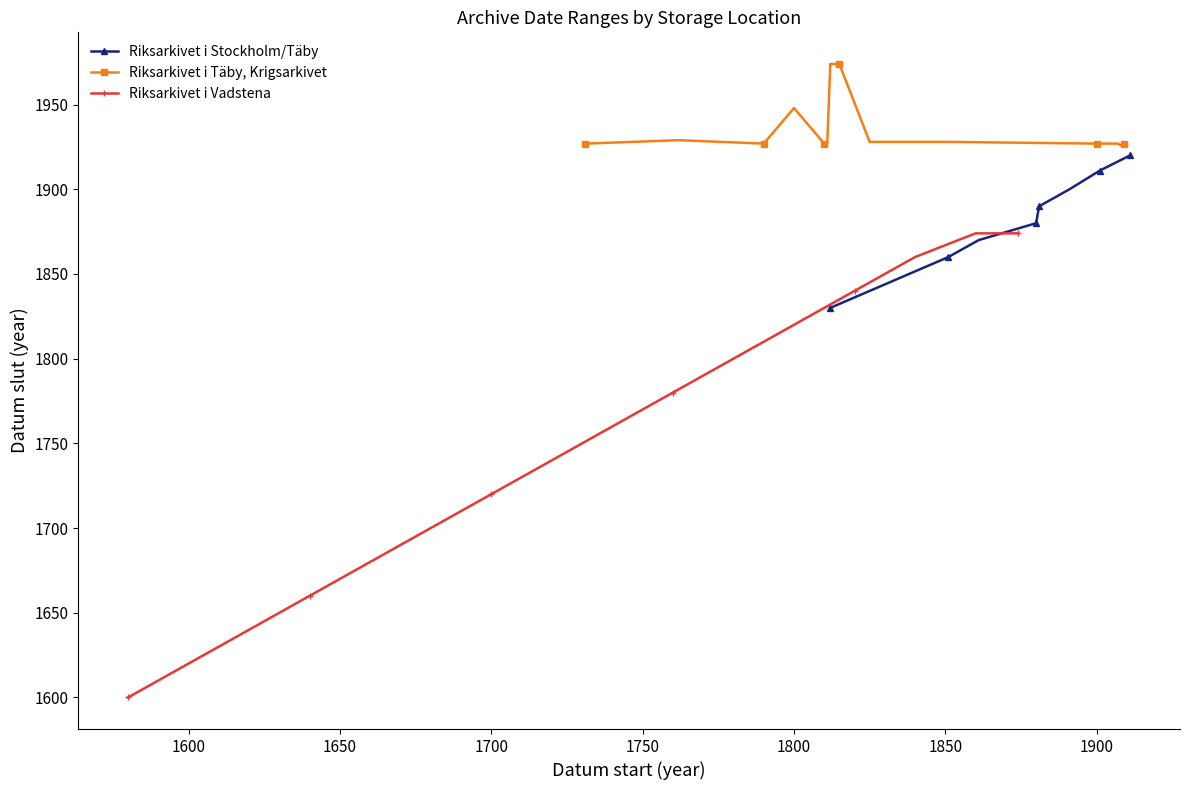

What are all the series names shown in the legend?

Riksarkivet i Stockholm/Täby, Riksarkivet i Täby, Krigsarkivet, Riksarkivet i Vadstena